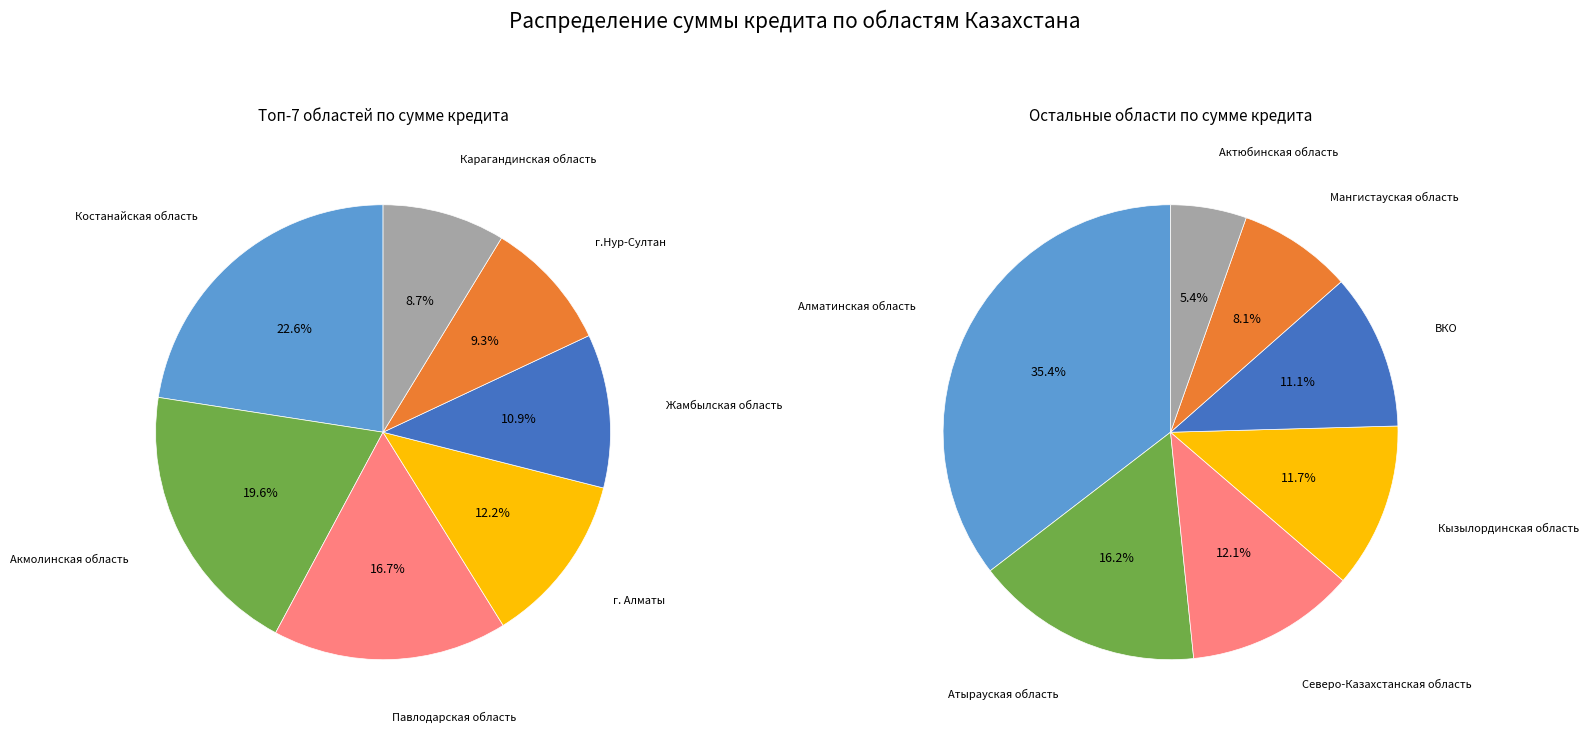

Is Мангистауская область the majority of the pie?

No